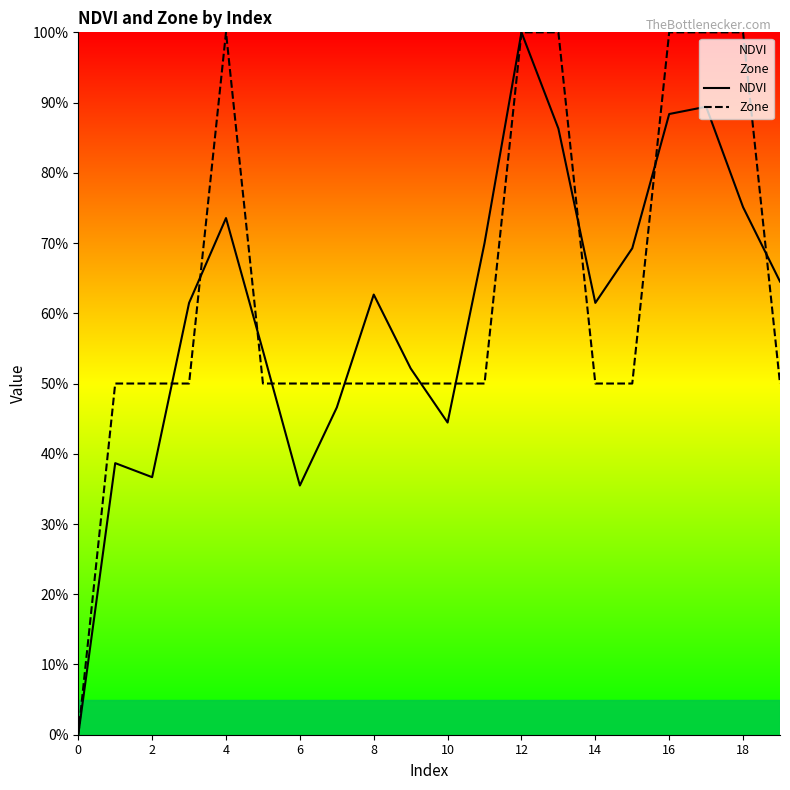

What is the difference between the second highest and second lowest values in the NDVI series?

0.5